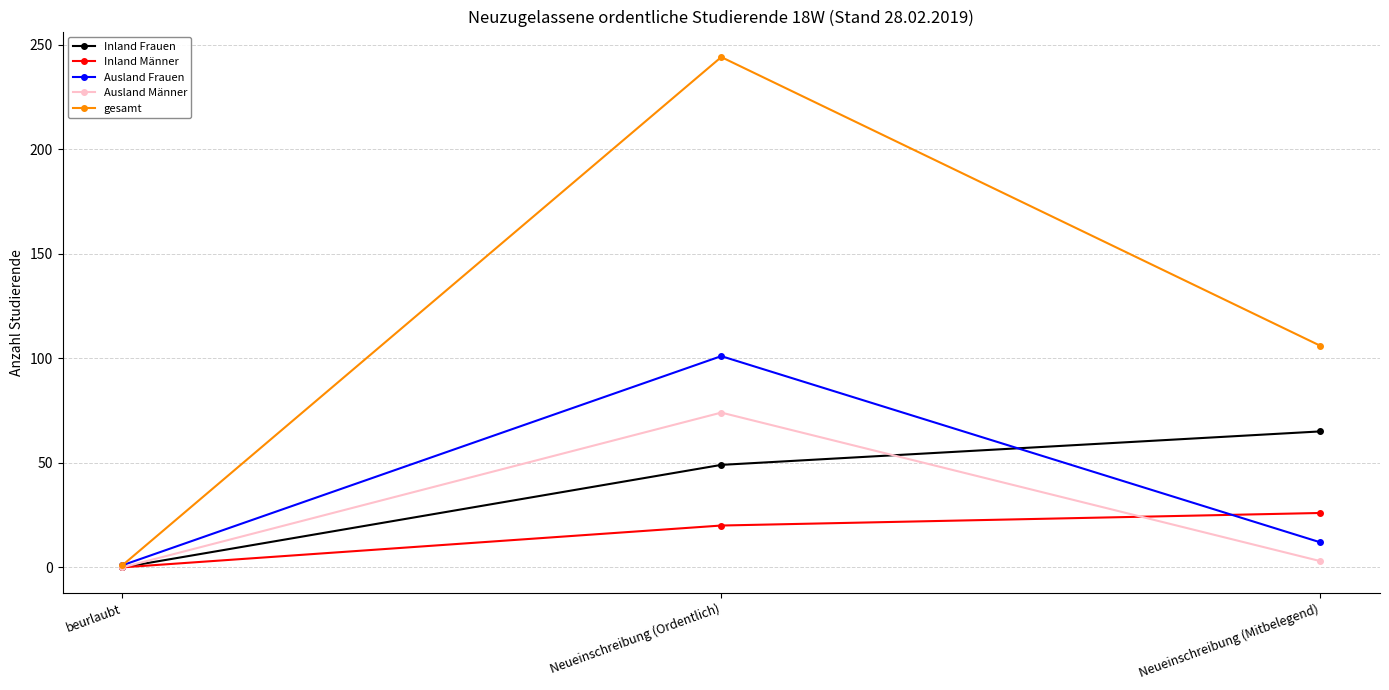

Which series changed the most between Neueinschreibung (Ordentlich) and Neueinschreibung (Mitbelegend)?

gesamt